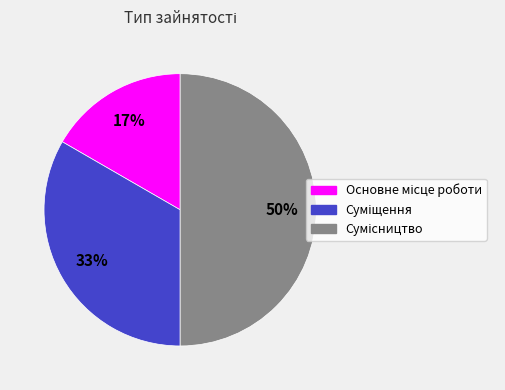

To the nearest percent, what is the difference between the largest and smallest slice percentages?

33%